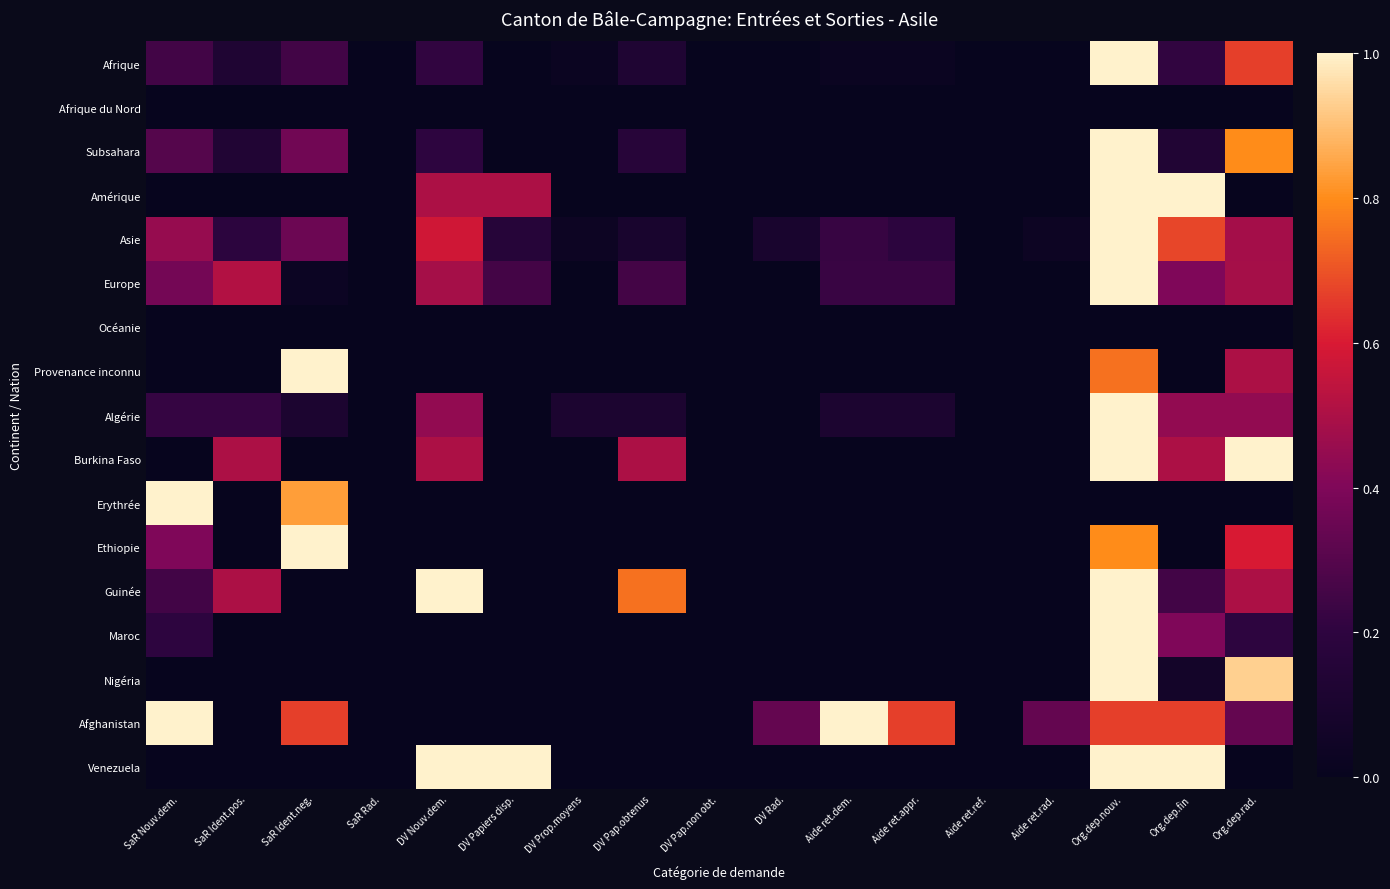

Reading left to right, transcribe all the data shown in this chart.

Afrique: SaR Nouv.dem.=0.2	SaR Ident.pos.=0.1	SaR Ident.neg.=0.2	SaR Rad.=0.0	DV Nouv.dem.=0.2	DV Papiers disp.=0.0	DV Prop.moyens=0.0	DV Pap.obtenus=0.1	DV Pap.non obt.=0.0	DV Rad.=0.0	Aide ret.dem.=0.0	Aide ret.appr.=0.0	Aide ret.ref.=0.0	Aide ret.rad.=0.0	Org.dep.nouv.=1.0	Org.dep.fin=0.2	Org.dep.rad.=0.7
Afrique du Nord: SaR Nouv.dem.=0.0	SaR Ident.pos.=0.0	SaR Ident.neg.=0.0	SaR Rad.=0.0	DV Nouv.dem.=0.0	DV Papiers disp.=0.0	DV Prop.moyens=0.0	DV Pap.obtenus=0.0	DV Pap.non obt.=0.0	DV Rad.=0.0	Aide ret.dem.=0.0	Aide ret.appr.=0.0	Aide ret.ref.=0.0	Aide ret.rad.=0.0	Org.dep.nouv.=0.0	Org.dep.fin=0.0	Org.dep.rad.=0.0
Subsahara: SaR Nouv.dem.=0.3	SaR Ident.pos.=0.1	SaR Ident.neg.=0.4	SaR Rad.=0.0	DV Nouv.dem.=0.2	DV Papiers disp.=0.0	DV Prop.moyens=0.0	DV Pap.obtenus=0.2	DV Pap.non obt.=0.0	DV Rad.=0.0	Aide ret.dem.=0.0	Aide ret.appr.=0.0	Aide ret.ref.=0.0	Aide ret.rad.=0.0	Org.dep.nouv.=1.0	Org.dep.fin=0.1	Org.dep.rad.=0.8
Amérique: SaR Nouv.dem.=0.0	SaR Ident.pos.=0.0	SaR Ident.neg.=0.0	SaR Rad.=0.0	DV Nouv.dem.=0.5	DV Papiers disp.=0.5	DV Prop.moyens=0.0	DV Pap.obtenus=0.0	DV Pap.non obt.=0.0	DV Rad.=0.0	Aide ret.dem.=0.0	Aide ret.appr.=0.0	Aide ret.ref.=0.0	Aide ret.rad.=0.0	Org.dep.nouv.=1.0	Org.dep.fin=1.0	Org.dep.rad.=0.0
Asie: SaR Nouv.dem.=0.5	SaR Ident.pos.=0.2	SaR Ident.neg.=0.4	SaR Rad.=0.0	DV Nouv.dem.=0.6	DV Papiers disp.=0.2	DV Prop.moyens=0.0	DV Pap.obtenus=0.1	DV Pap.non obt.=0.0	DV Rad.=0.1	Aide ret.dem.=0.2	Aide ret.appr.=0.2	Aide ret.ref.=0.0	Aide ret.rad.=0.0	Org.dep.nouv.=1.0	Org.dep.fin=0.7	Org.dep.rad.=0.5
Europe: SaR Nouv.dem.=0.4	SaR Ident.pos.=0.5	SaR Ident.neg.=0.0	SaR Rad.=0.0	DV Nouv.dem.=0.5	DV Papiers disp.=0.3	DV Prop.moyens=0.0	DV Pap.obtenus=0.3	DV Pap.non obt.=0.0	DV Rad.=0.0	Aide ret.dem.=0.2	Aide ret.appr.=0.2	Aide ret.ref.=0.0	Aide ret.rad.=0.0	Org.dep.nouv.=1.0	Org.dep.fin=0.4	Org.dep.rad.=0.5
Océanie: SaR Nouv.dem.=0.0	SaR Ident.pos.=0.0	SaR Ident.neg.=0.0	SaR Rad.=0.0	DV Nouv.dem.=0.0	DV Papiers disp.=0.0	DV Prop.moyens=0.0	DV Pap.obtenus=0.0	DV Pap.non obt.=0.0	DV Rad.=0.0	Aide ret.dem.=0.0	Aide ret.appr.=0.0	Aide ret.ref.=0.0	Aide ret.rad.=0.0	Org.dep.nouv.=0.0	Org.dep.fin=0.0	Org.dep.rad.=0.0
Provenance inconnu: SaR Nouv.dem.=0.0	SaR Ident.pos.=0.0	SaR Ident.neg.=1.0	SaR Rad.=0.0	DV Nouv.dem.=0.0	DV Papiers disp.=0.0	DV Prop.moyens=0.0	DV Pap.obtenus=0.0	DV Pap.non obt.=0.0	DV Rad.=0.0	Aide ret.dem.=0.0	Aide ret.appr.=0.0	Aide ret.ref.=0.0	Aide ret.rad.=0.0	Org.dep.nouv.=0.8	Org.dep.fin=0.0	Org.dep.rad.=0.5
Algérie: SaR Nouv.dem.=0.2	SaR Ident.pos.=0.2	SaR Ident.neg.=0.1	SaR Rad.=0.0	DV Nouv.dem.=0.4	DV Papiers disp.=0.0	DV Prop.moyens=0.1	DV Pap.obtenus=0.1	DV Pap.non obt.=0.0	DV Rad.=0.0	Aide ret.dem.=0.1	Aide ret.appr.=0.1	Aide ret.ref.=0.0	Aide ret.rad.=0.0	Org.dep.nouv.=1.0	Org.dep.fin=0.4	Org.dep.rad.=0.4
Burkina Faso: SaR Nouv.dem.=0.0	SaR Ident.pos.=0.5	SaR Ident.neg.=0.0	SaR Rad.=0.0	DV Nouv.dem.=0.5	DV Papiers disp.=0.0	DV Prop.moyens=0.0	DV Pap.obtenus=0.5	DV Pap.non obt.=0.0	DV Rad.=0.0	Aide ret.dem.=0.0	Aide ret.appr.=0.0	Aide ret.ref.=0.0	Aide ret.rad.=0.0	Org.dep.nouv.=1.0	Org.dep.fin=0.5	Org.dep.rad.=1.0
Erythrée: SaR Nouv.dem.=1.0	SaR Ident.pos.=0.0	SaR Ident.neg.=0.8	SaR Rad.=0.0	DV Nouv.dem.=0.0	DV Papiers disp.=0.0	DV Prop.moyens=0.0	DV Pap.obtenus=0.0	DV Pap.non obt.=0.0	DV Rad.=0.0	Aide ret.dem.=0.0	Aide ret.appr.=0.0	Aide ret.ref.=0.0	Aide ret.rad.=0.0	Org.dep.nouv.=0.0	Org.dep.fin=0.0	Org.dep.rad.=0.0
Ethiopie: SaR Nouv.dem.=0.4	SaR Ident.pos.=0.0	SaR Ident.neg.=1.0	SaR Rad.=0.0	DV Nouv.dem.=0.0	DV Papiers disp.=0.0	DV Prop.moyens=0.0	DV Pap.obtenus=0.0	DV Pap.non obt.=0.0	DV Rad.=0.0	Aide ret.dem.=0.0	Aide ret.appr.=0.0	Aide ret.ref.=0.0	Aide ret.rad.=0.0	Org.dep.nouv.=0.8	Org.dep.fin=0.0	Org.dep.rad.=0.6
Guinée: SaR Nouv.dem.=0.2	SaR Ident.pos.=0.5	SaR Ident.neg.=0.0	SaR Rad.=0.0	DV Nouv.dem.=1.0	DV Papiers disp.=0.0	DV Prop.moyens=0.0	DV Pap.obtenus=0.8	DV Pap.non obt.=0.0	DV Rad.=0.0	Aide ret.dem.=0.0	Aide ret.appr.=0.0	Aide ret.ref.=0.0	Aide ret.rad.=0.0	Org.dep.nouv.=1.0	Org.dep.fin=0.2	Org.dep.rad.=0.5
Maroc: SaR Nouv.dem.=0.2	SaR Ident.pos.=0.0	SaR Ident.neg.=0.0	SaR Rad.=0.0	DV Nouv.dem.=0.0	DV Papiers disp.=0.0	DV Prop.moyens=0.0	DV Pap.obtenus=0.0	DV Pap.non obt.=0.0	DV Rad.=0.0	Aide ret.dem.=0.0	Aide ret.appr.=0.0	Aide ret.ref.=0.0	Aide ret.rad.=0.0	Org.dep.nouv.=1.0	Org.dep.fin=0.4	Org.dep.rad.=0.2
Nigéria: SaR Nouv.dem.=0.0	SaR Ident.pos.=0.0	SaR Ident.neg.=0.0	SaR Rad.=0.0	DV Nouv.dem.=0.0	DV Papiers disp.=0.0	DV Prop.moyens=0.0	DV Pap.obtenus=0.0	DV Pap.non obt.=0.0	DV Rad.=0.0	Aide ret.dem.=0.0	Aide ret.appr.=0.0	Aide ret.ref.=0.0	Aide ret.rad.=0.0	Org.dep.nouv.=1.0	Org.dep.fin=0.1	Org.dep.rad.=0.9
Afghanistan: SaR Nouv.dem.=1.0	SaR Ident.pos.=0.0	SaR Ident.neg.=0.7	SaR Rad.=0.0	DV Nouv.dem.=0.0	DV Papiers disp.=0.0	DV Prop.moyens=0.0	DV Pap.obtenus=0.0	DV Pap.non obt.=0.0	DV Rad.=0.3	Aide ret.dem.=1.0	Aide ret.appr.=0.7	Aide ret.ref.=0.0	Aide ret.rad.=0.3	Org.dep.nouv.=0.7	Org.dep.fin=0.7	Org.dep.rad.=0.3
Venezuela: SaR Nouv.dem.=0.0	SaR Ident.pos.=0.0	SaR Ident.neg.=0.0	SaR Rad.=0.0	DV Nouv.dem.=1.0	DV Papiers disp.=1.0	DV Prop.moyens=0.0	DV Pap.obtenus=0.0	DV Pap.non obt.=0.0	DV Rad.=0.0	Aide ret.dem.=0.0	Aide ret.appr.=0.0	Aide ret.ref.=0.0	Aide ret.rad.=0.0	Org.dep.nouv.=1.0	Org.dep.fin=1.0	Org.dep.rad.=0.0